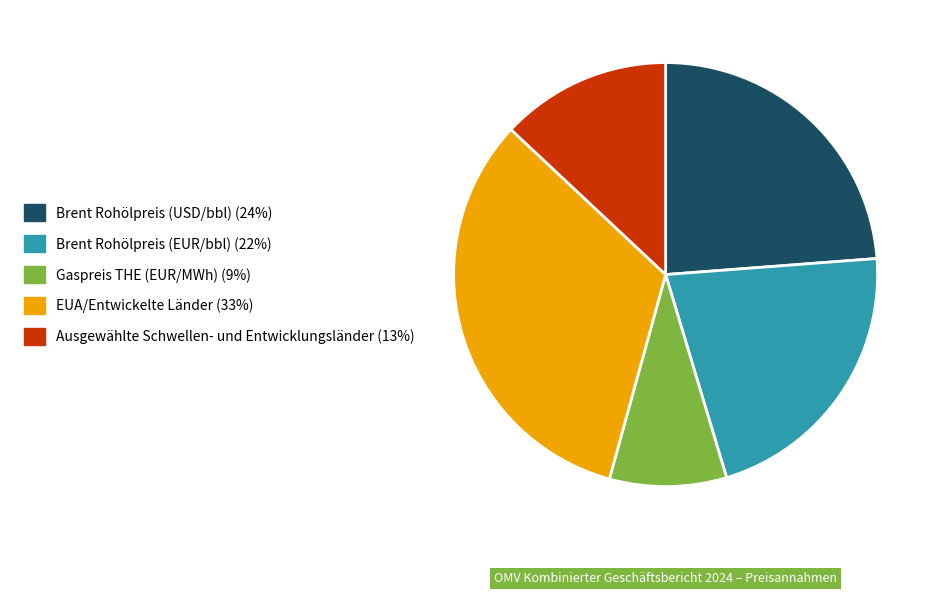

Does any single category account for the majority?

No